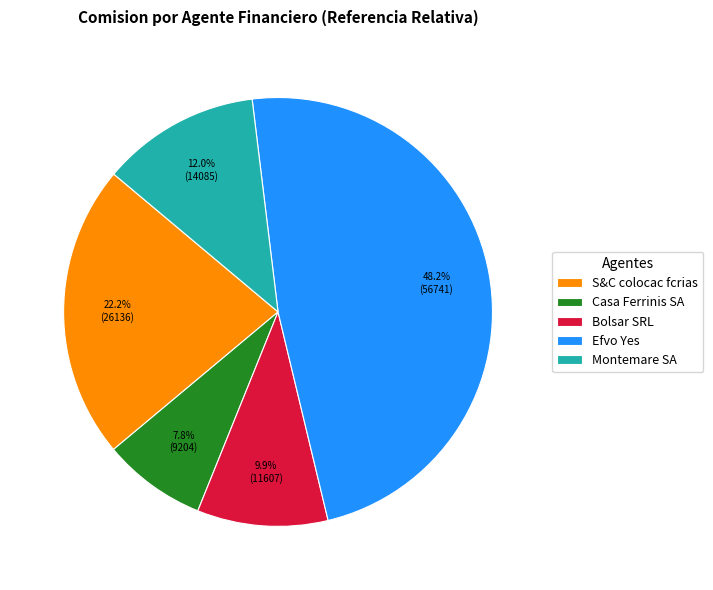

Rank the categories by value from lowest to highest.

Casa Ferrinis SA, Bolsar SRL, Montemare SA, S&C colocac fcrias, Efvo Yes